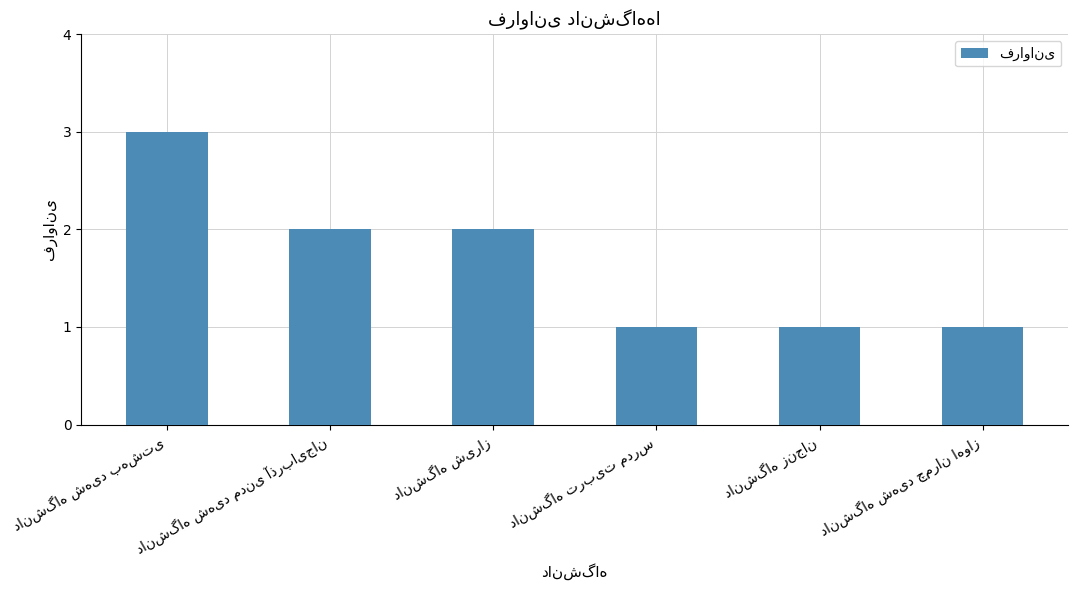

What is the sum of all values?

10